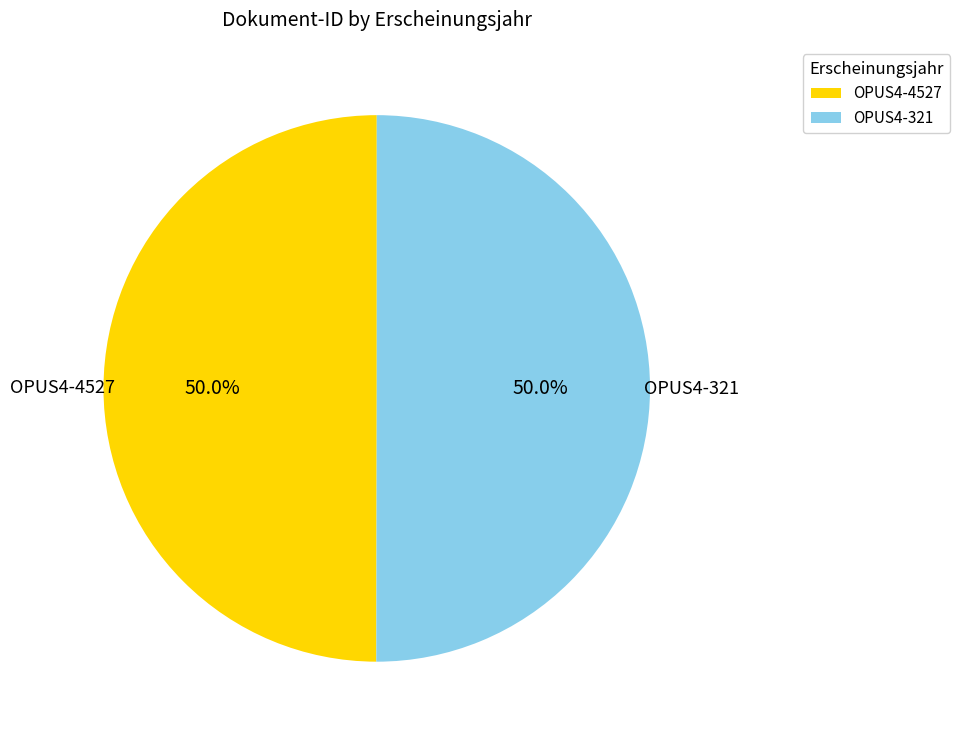

Count the number of slices in the pie.

2